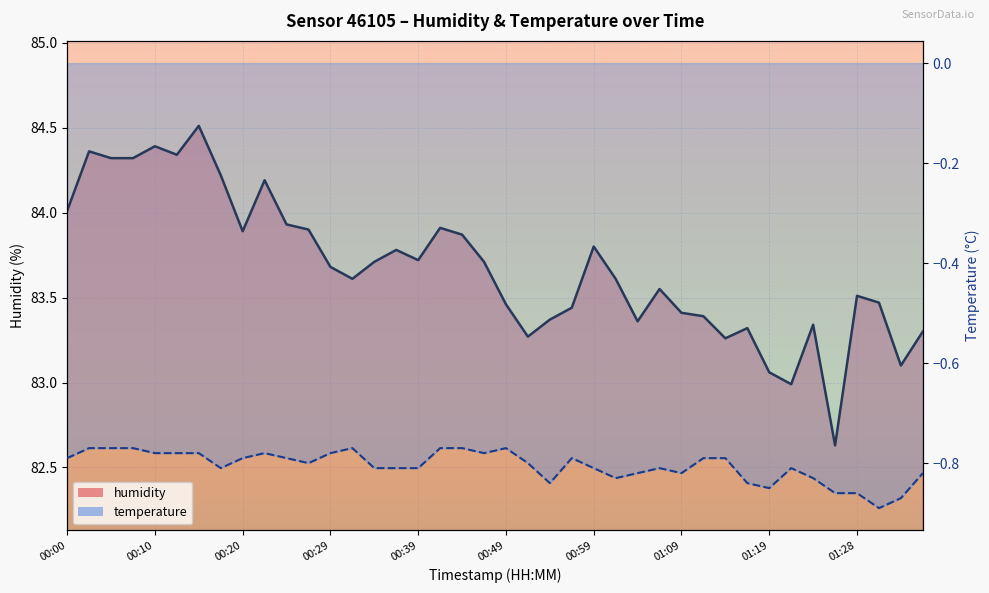

Which series has the largest range (max minus min)?

humidity